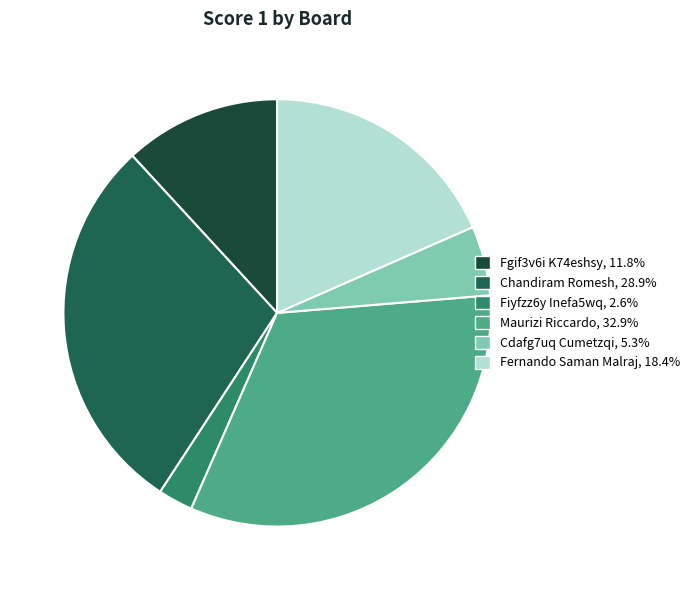

Which slice is the largest?

Board 4